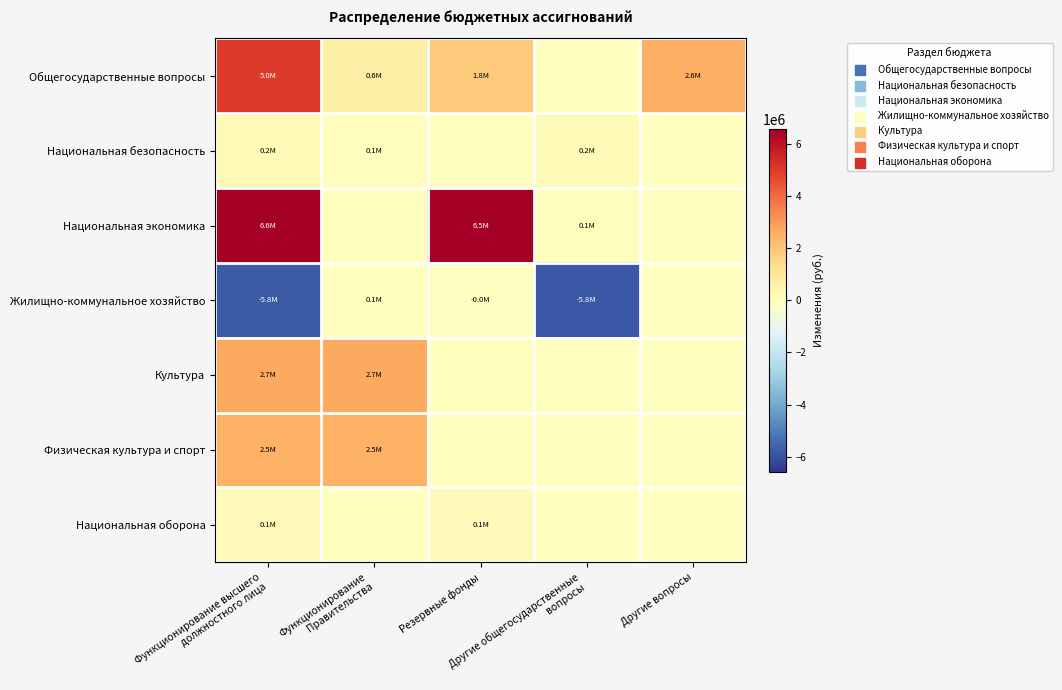

Reading left to right, transcribe all the data shown in this chart.

Общегосударственные вопросы: Функционирование высшего
должностного лица=5029106.8	Функционирование
Правительства=622000.0	Резервные фонды=1849826.6	Другие общегосударственные
вопросы=0.0	Другие вопросы=2557280.2
Национальная безопасность: Функционирование высшего
должностного лица=231456.8	Функционирование
Правительства=53073.2	Резервные фонды=0.0	Другие общегосударственные
вопросы=178383.6	Другие вопросы=0.0
Национальная экономика: Функционирование высшего
должностного лица=6573872.4	Функционирование
Правительства=0.0	Резервные фонды=6547130.7	Другие общегосударственные
вопросы=70000.0	Другие вопросы=0.0
Жилищно-коммунальное хозяйство: Функционирование высшего
должностного лица=-5787113.4	Функционирование
Правительства=50000.0	Резервные фонды=-5000.0	Другие общегосударственные
вопросы=-5832113.4	Другие вопросы=0.0
Культура: Функционирование высшего
должностного лица=2714911.7	Функционирование
Правительства=2714911.7	Резервные фонды=0.0	Другие общегосударственные
вопросы=0.0	Другие вопросы=0.0
Физическая культура и спорт: Функционирование высшего
должностного лица=2501000.0	Функционирование
Правительства=2501000.0	Резервные фонды=0.0	Другие общегосударственные
вопросы=0.0	Другие вопросы=0.0
Национальная оборона: Функционирование высшего
должностного лица=105800.0	Функционирование
Правительства=0.0	Резервные фонды=105800.0	Другие общегосударственные
вопросы=0.0	Другие вопросы=0.0